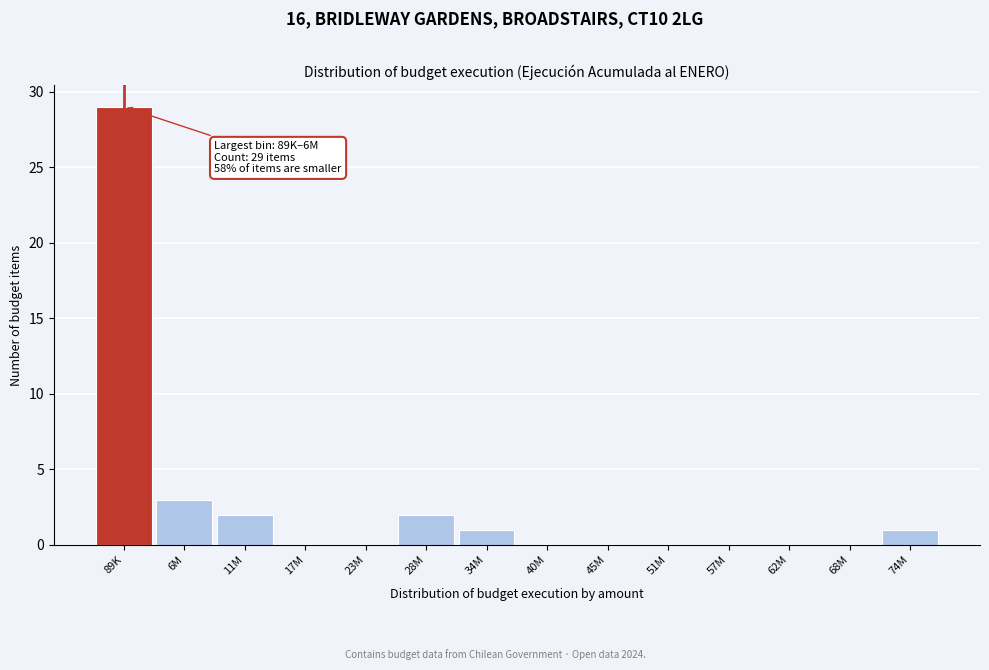

Reading left to right, what are all the values shown in this chart?

89K=29	6M=3	11M=2	17M=0	23M=0	28M=2	34M=1	40M=0	45M=0	51M=0	57M=0	62M=0	68M=0	74M=1